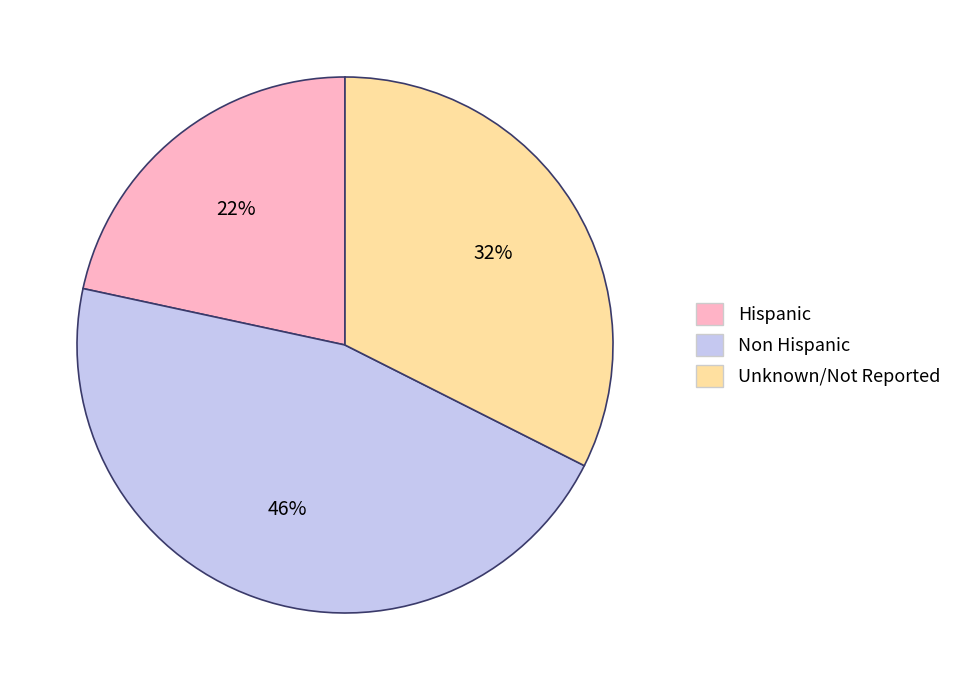

Is it true that Hispanic is 15% of the pie?

False